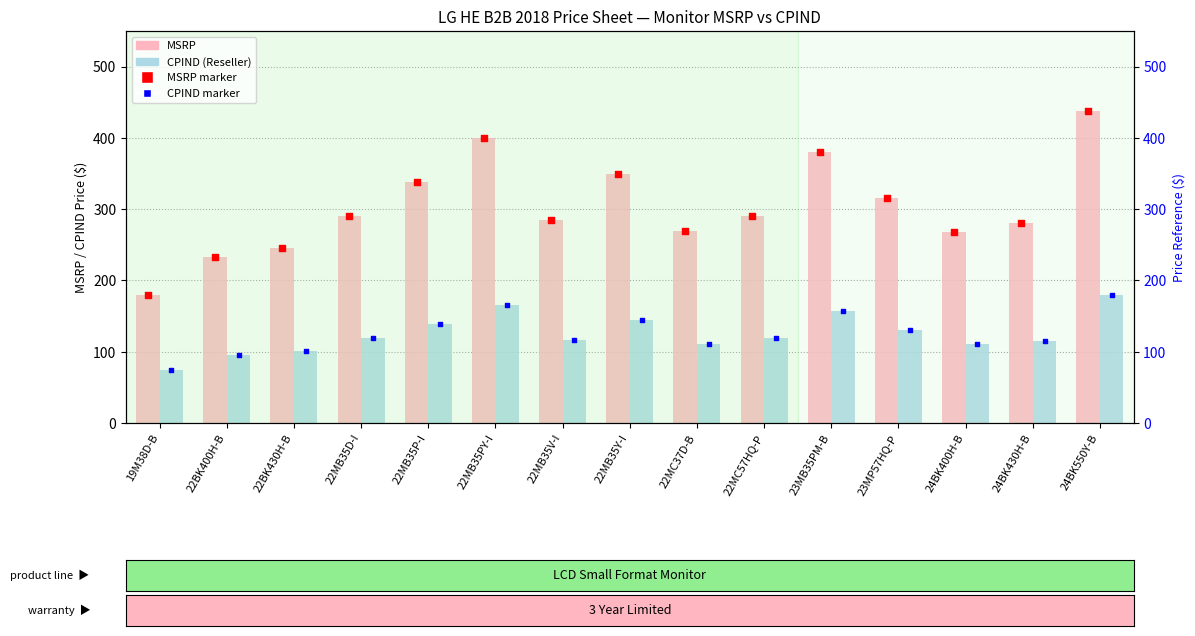

Which series has the largest total across all categories?

MSRP